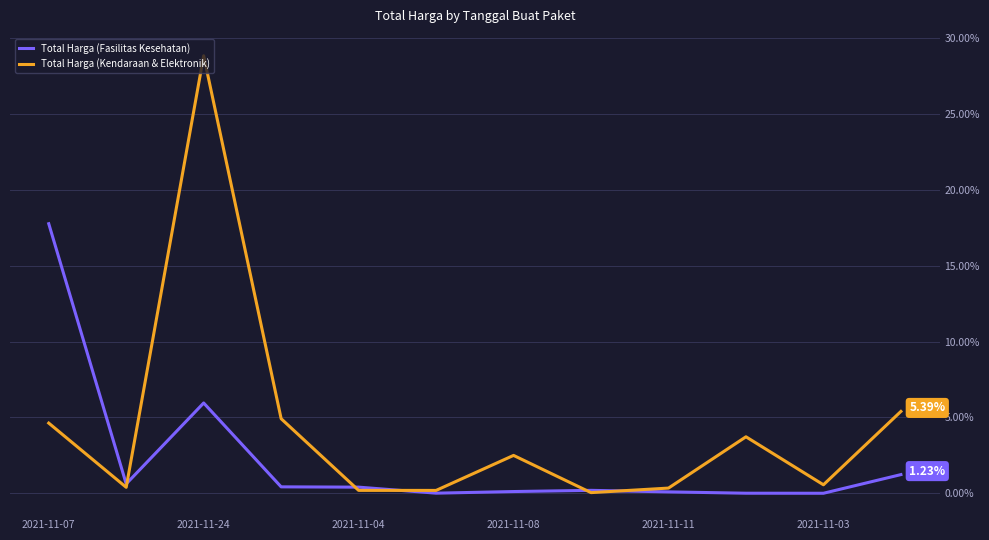

How many categories are shown in the chart?

12